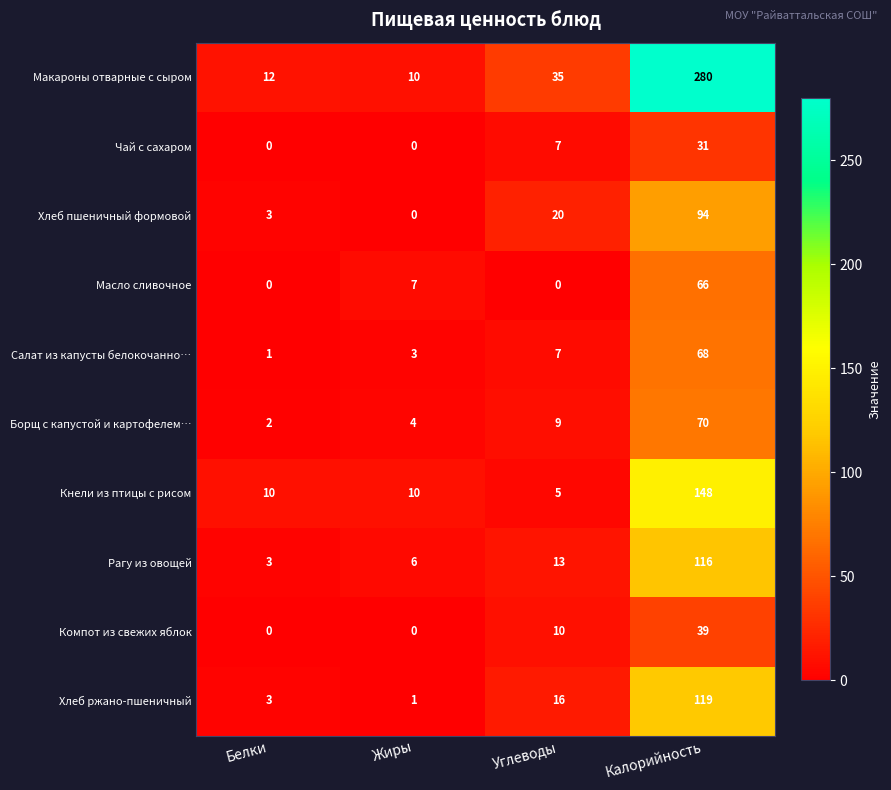

Where is Компот из свежих яблок nearest to the value 19?

Углеводы